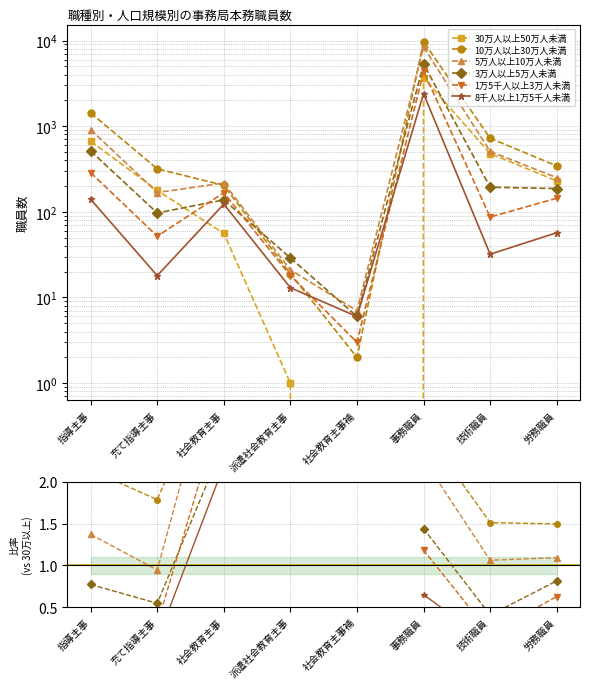

Reading right to left, what are all the values shown in this chart?

30万人以上50万人未満: 労務職員=230	技術職員=479	事務職員=3695	社会教育主事補=0	派遣社会教育主事=1	社会教育主事=56	充て指導主事=178	指導主事=666
10万人以上30万人未満: 労務職員=344	技術職員=724	事務職員=9708	社会教育主事補=2	派遣社会教育主事=19	社会教育主事=204	充て指導主事=318	指導主事=1427
5万人以上10万人未満: 労務職員=251	技術職員=508	事務職員=8394	社会教育主事補=7	派遣社会教育主事=21	社会教育主事=217	充て指導主事=168	指導主事=912
3万人以上5万人未満: 労務職員=187	技術職員=194	事務職員=5320	社会教育主事補=6	派遣社会教育主事=29	社会教育主事=138	充て指導主事=97	指導主事=513
1万5千人以上3万人未満: 労務職員=144	技術職員=87	事務職員=4373	社会教育主事補=3	派遣社会教育主事=18	社会教育主事=167	充て指導主事=52	指導主事=287
8千人以上1万5千人未満: 労務職員=57	技術職員=32	事務職員=2397	社会教育主事補=6	派遣社会教育主事=13	社会教育主事=123	充て指導主事=18	指導主事=140